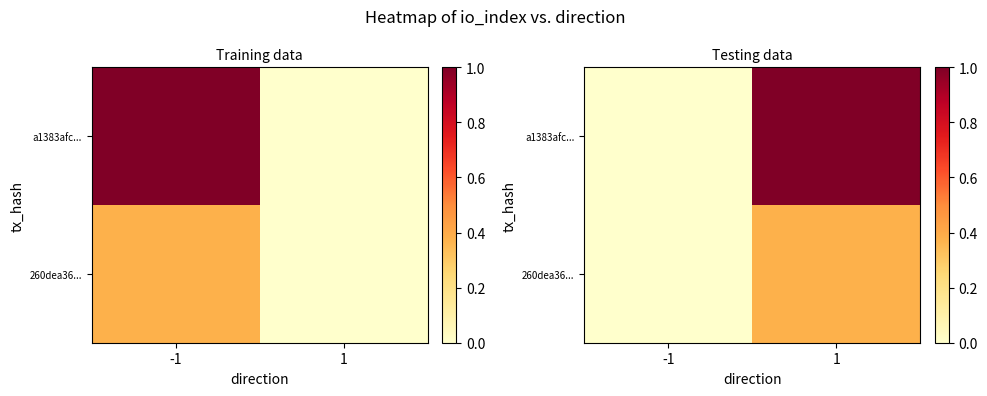

Which series has the largest range (max minus min)?

a1383afc...